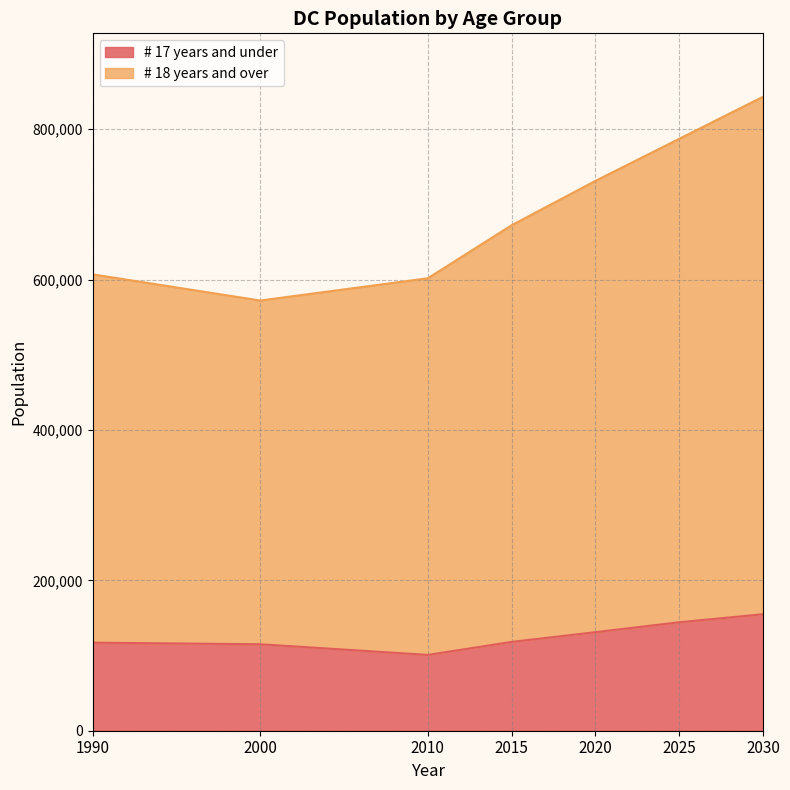

Which has a higher value, 2010 or 2025?

2025